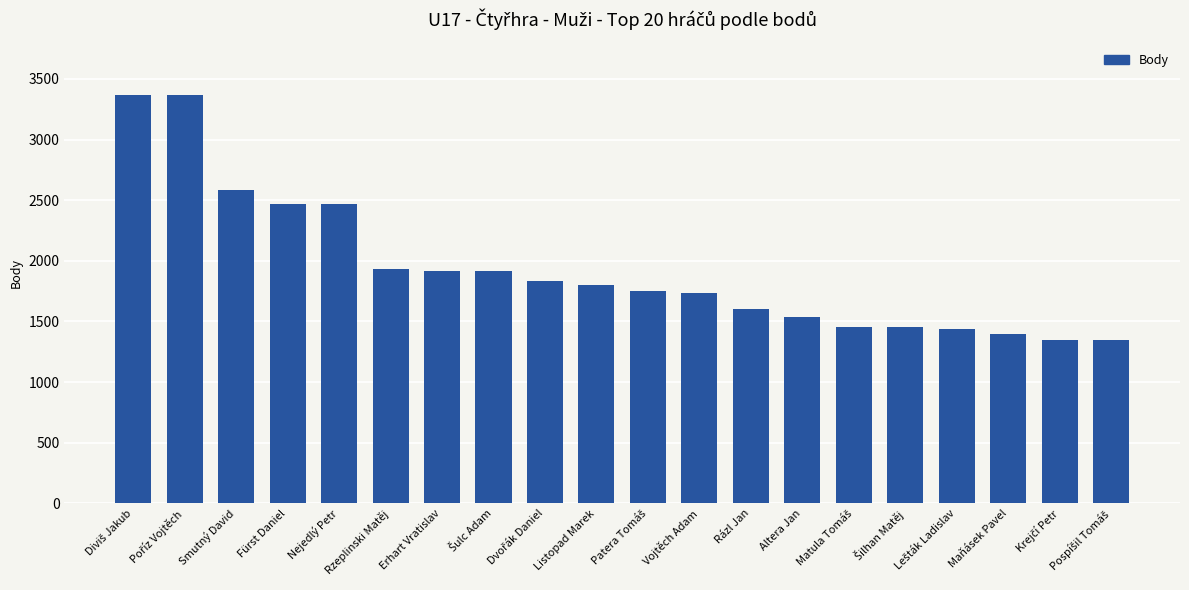

What is the smallest value displayed?

1344